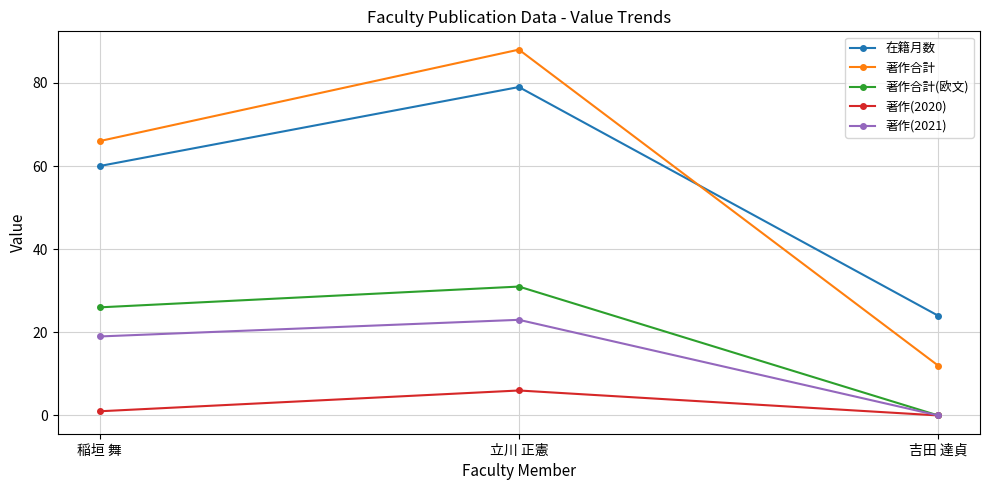

Rank the categories by 著作(2020) value from lowest to highest.

吉田 達貞, 稲垣 舞, 立川 正憲